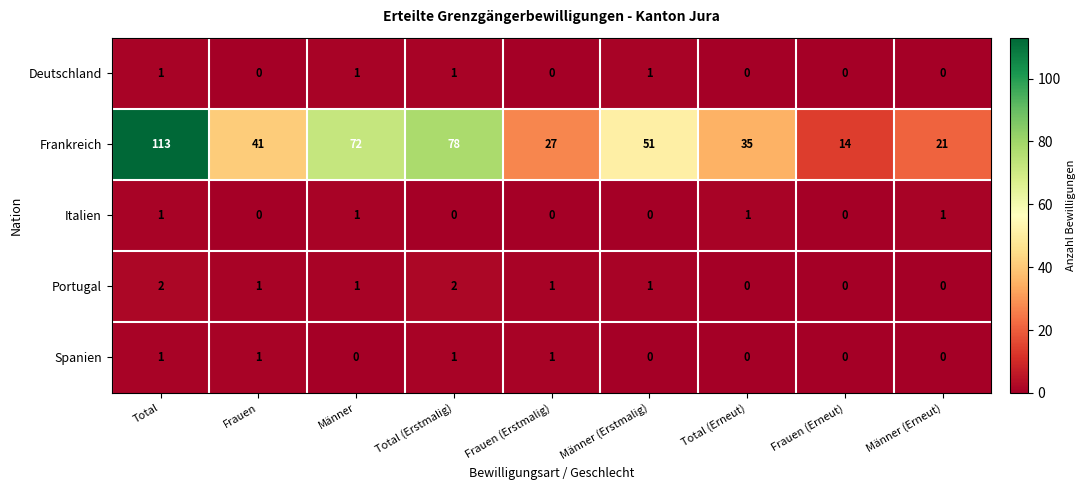

Which series has the largest range (max minus min)?

Frankreich